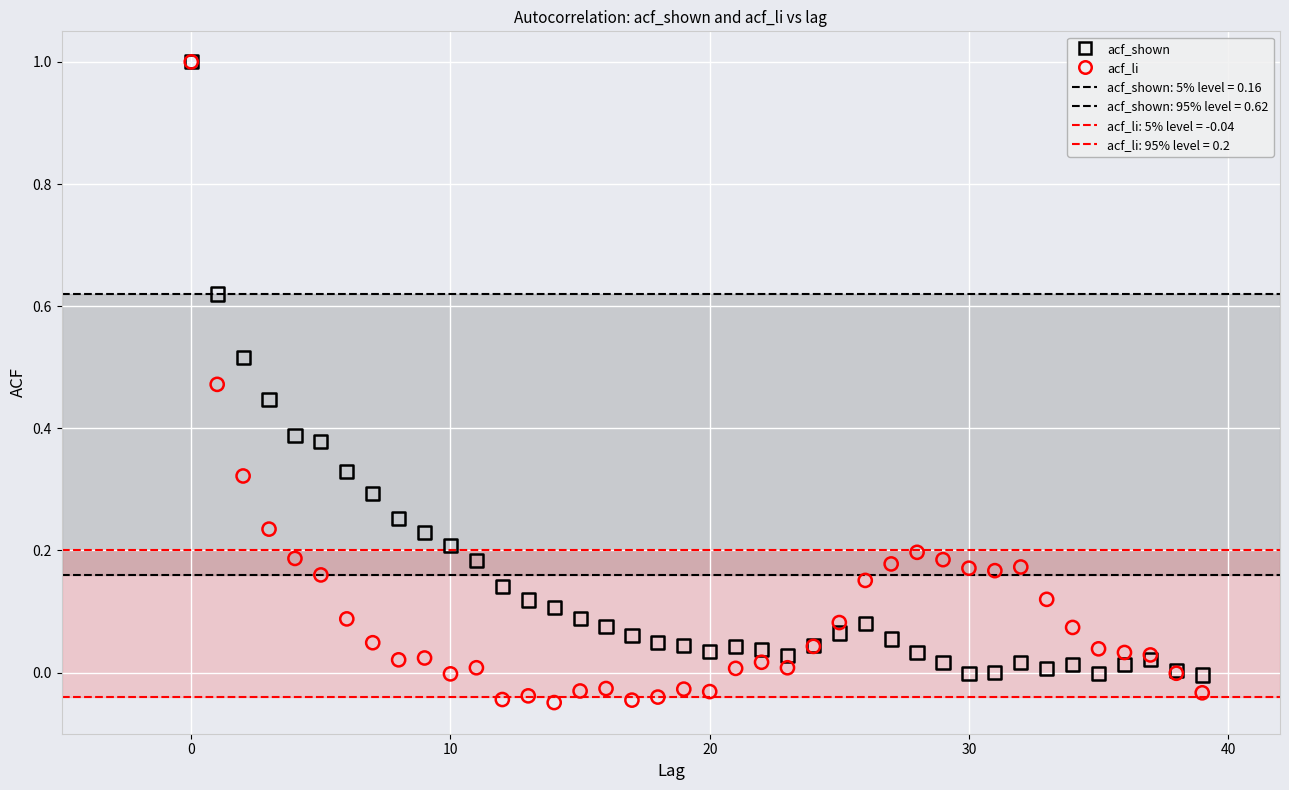

Which series reaches the minimum Y coordinate?

acf_li